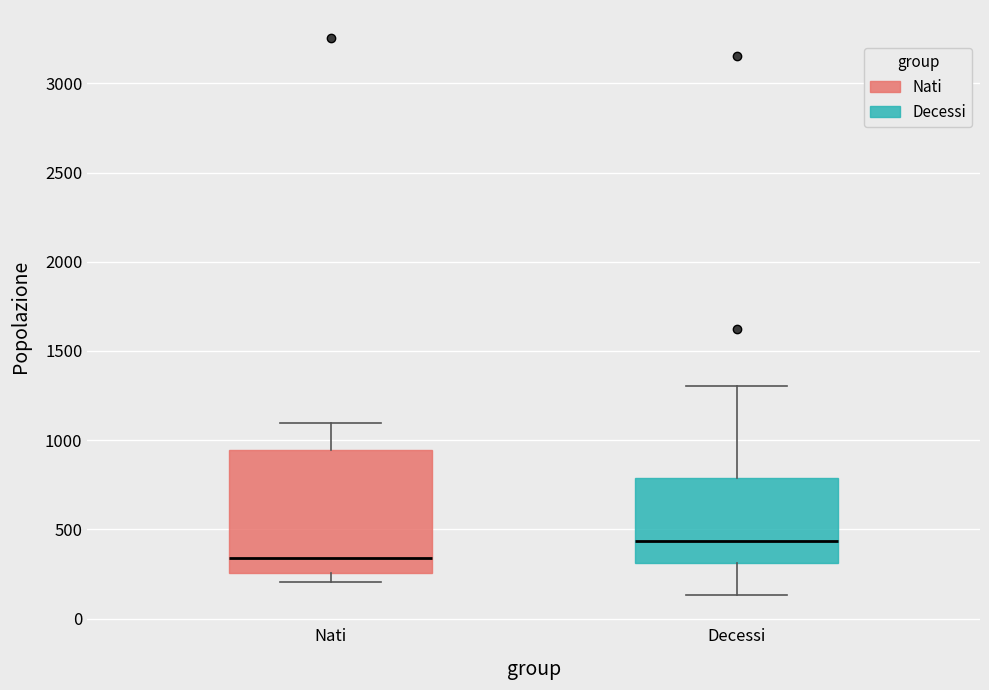

Where is the upper edge of the box for Nati on the y-axis? The values are not printed on the chart, so give them approximately, as read against the axis.

950